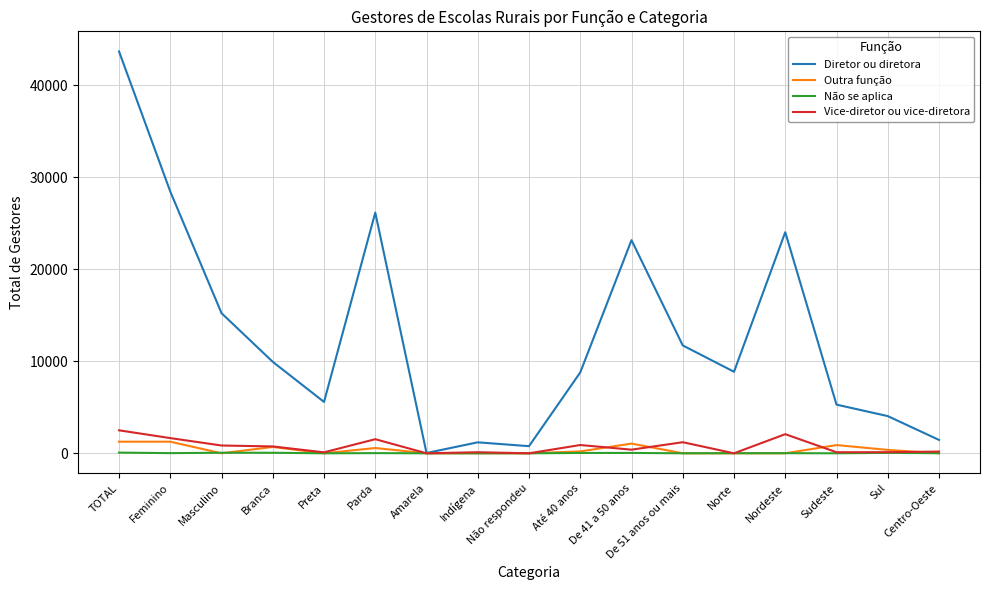

Is the value of Diretor ou diretora at Parda greater than the value of Outra função at Preta?

Yes